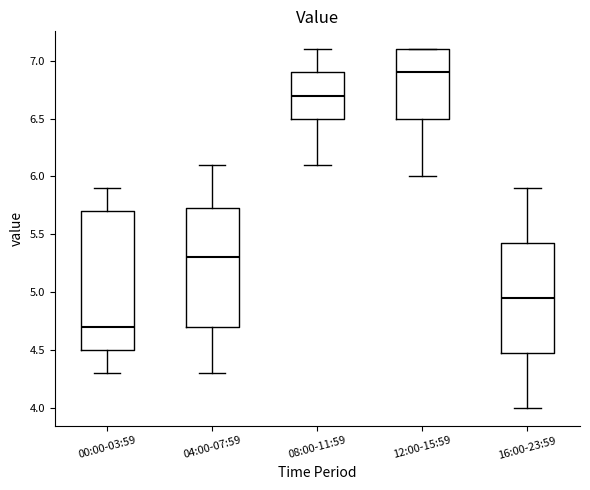

Where is the upper edge of the box for 16:00-23:59 on the y-axis? The values are not printed on the chart, so give them approximately, as read against the axis.

5.45